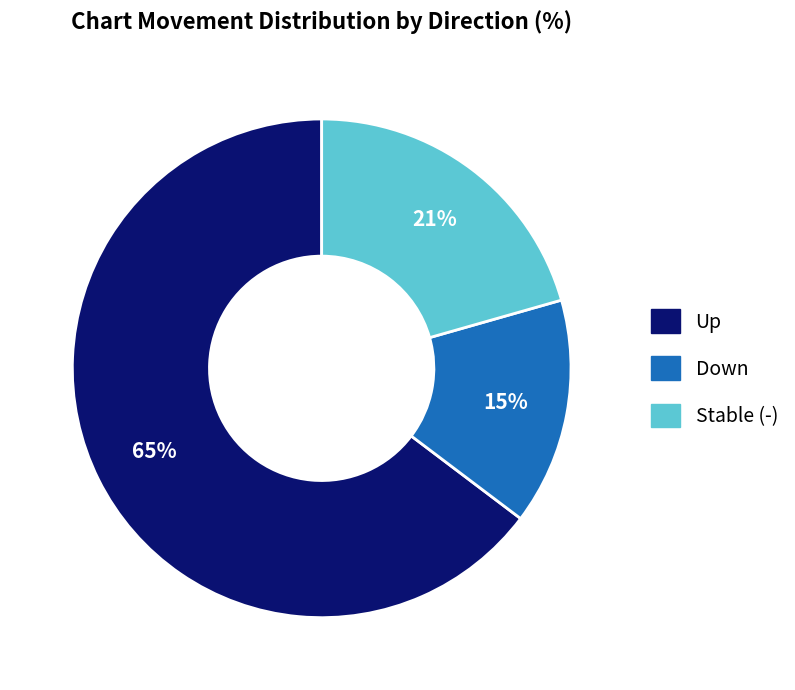

To the nearest percent, what is the difference between the largest and smallest slice percentages?

50%